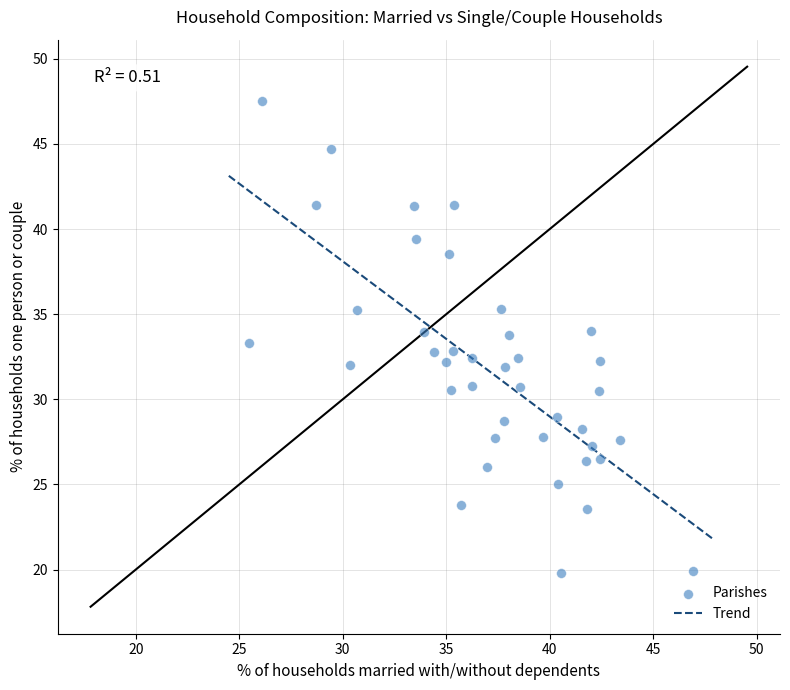

What is the range of Y values (max minus min)?

27.7